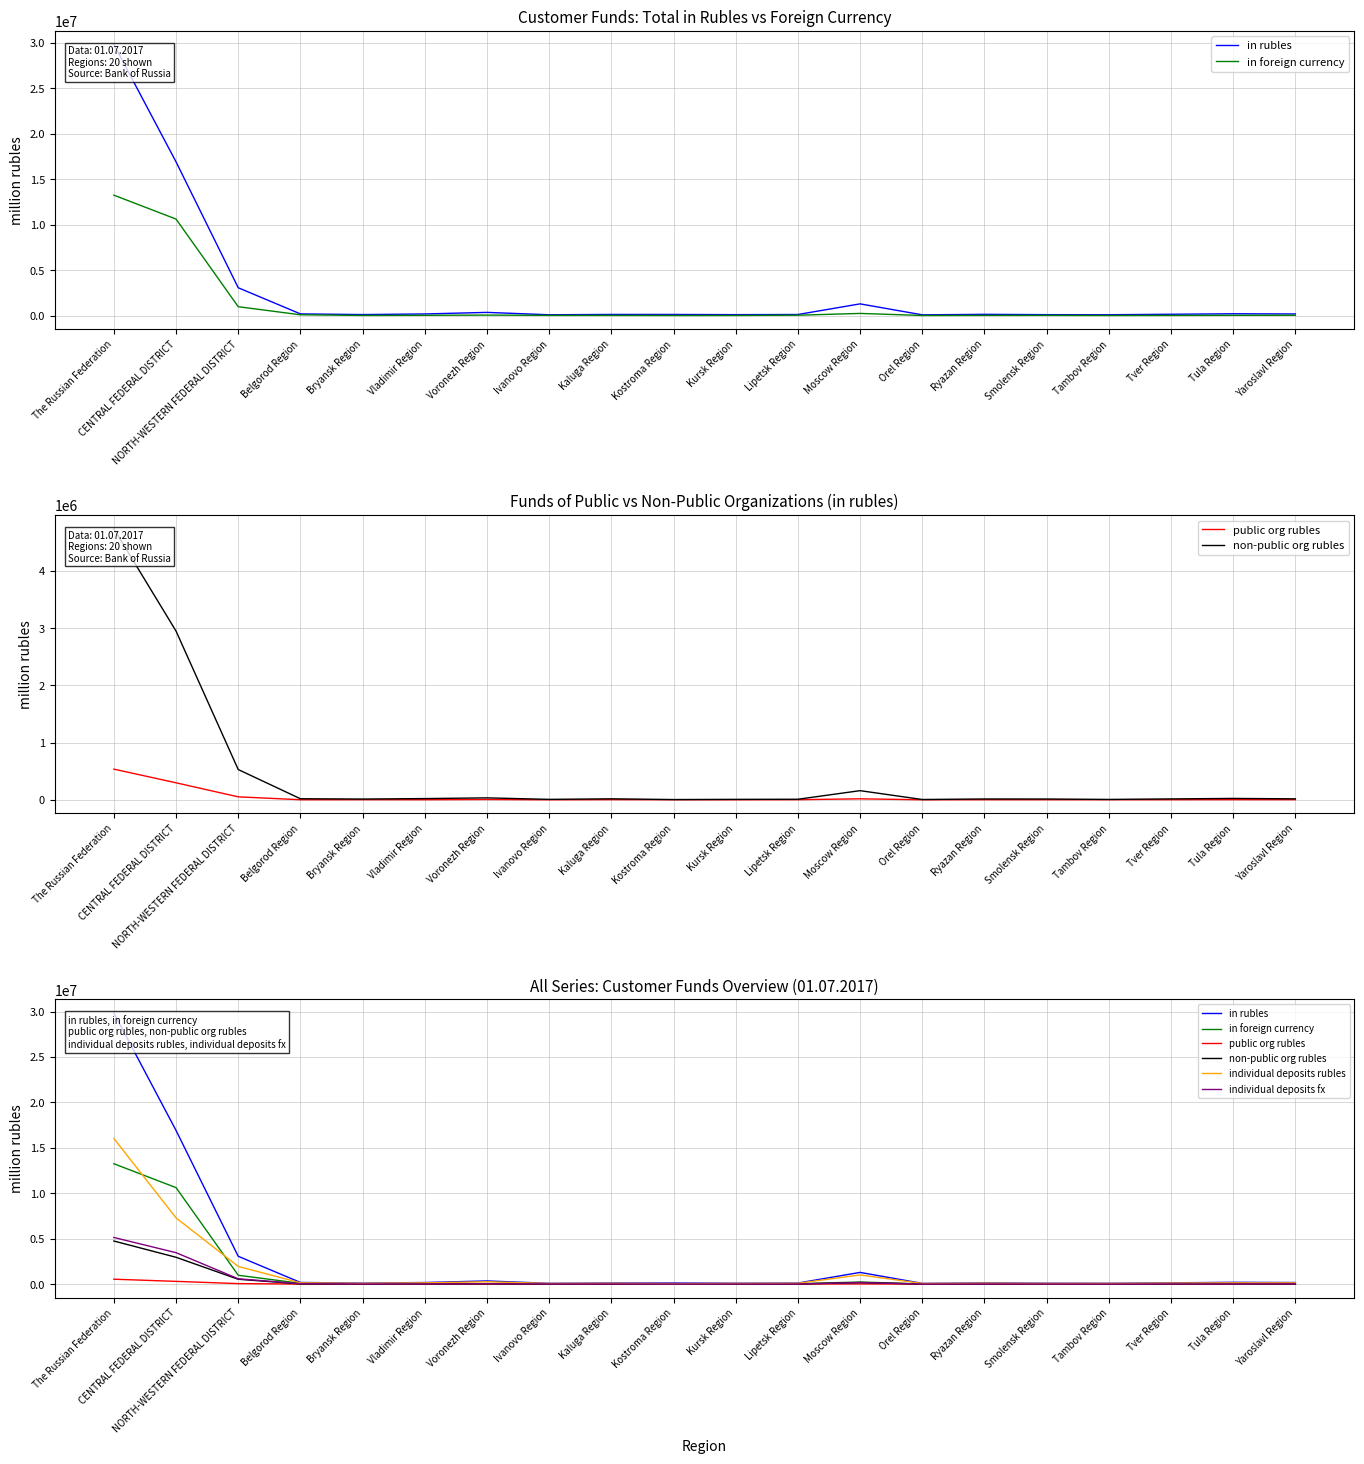

What is the value of the individual deposits fx point at the 18th from the left?

11032